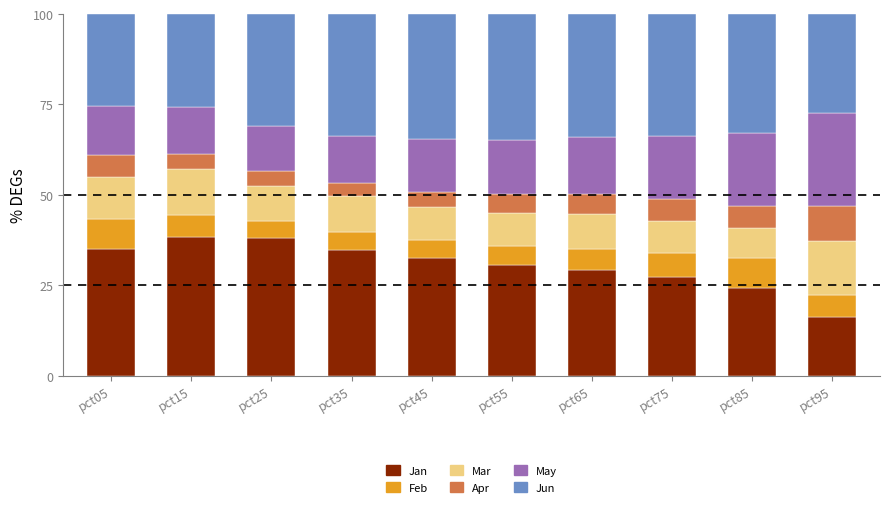

Is it true that Jan equals 59.1 at pct25?

False